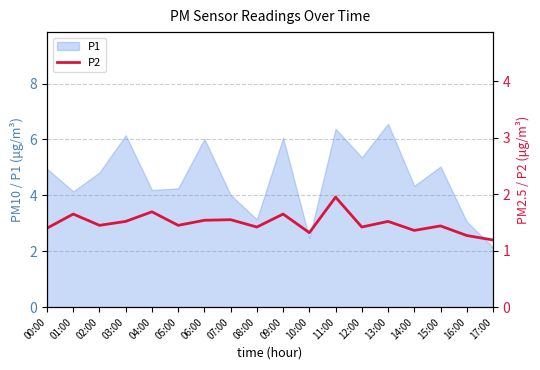

Is it true that P1 equals 4.1 at 01:00?

True